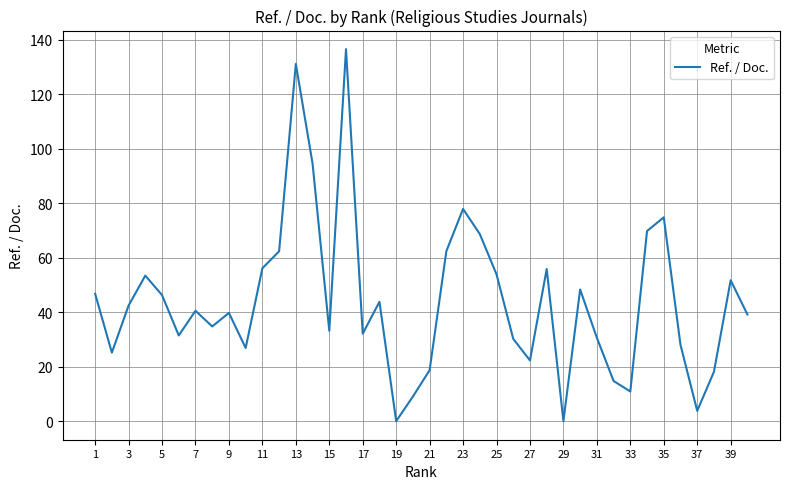

What is the maximum value shown in the chart?

136.5